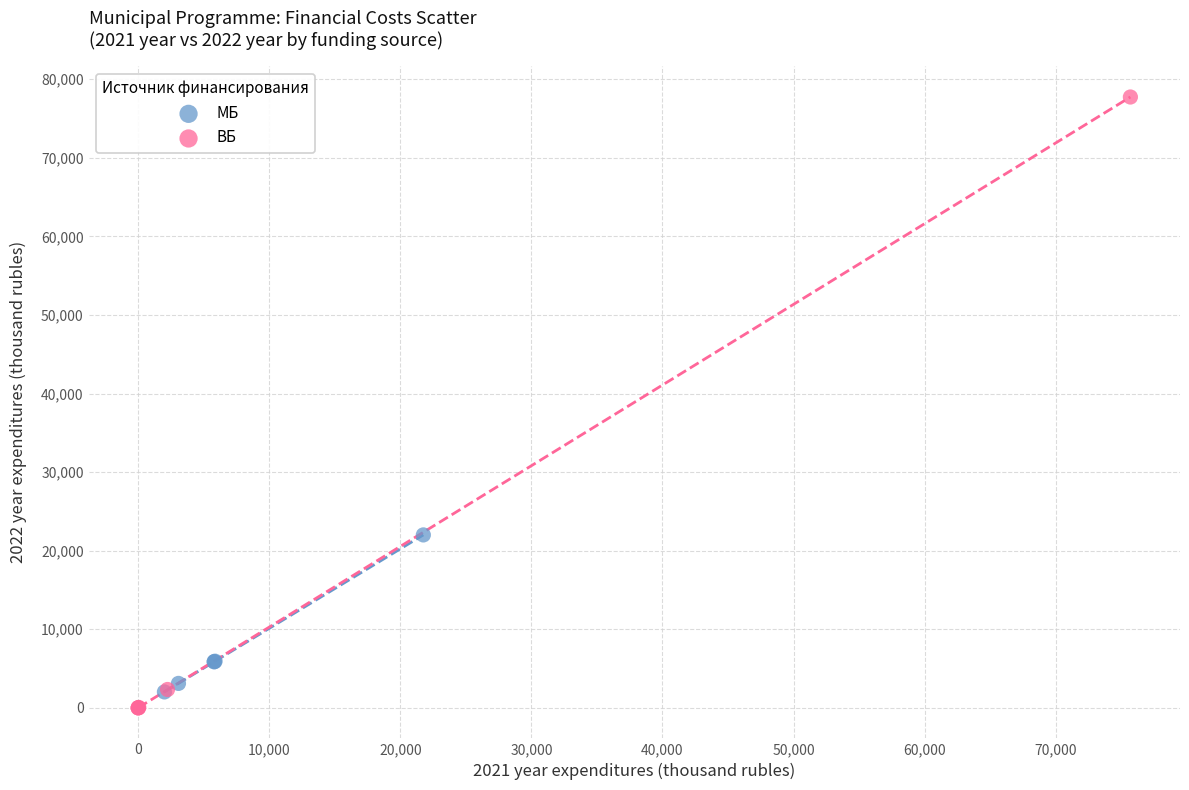

What are all the series names shown in the legend?

МБ, ВБ